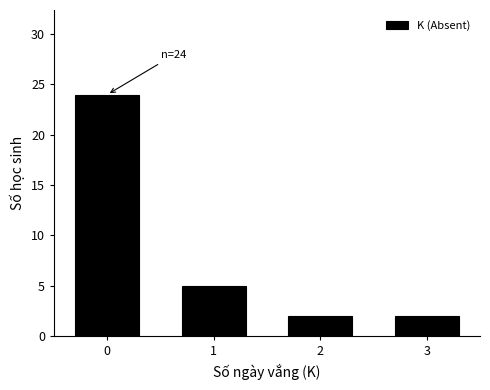

Reading left to right, transcribe all the data shown in this chart.

24	5	2	2